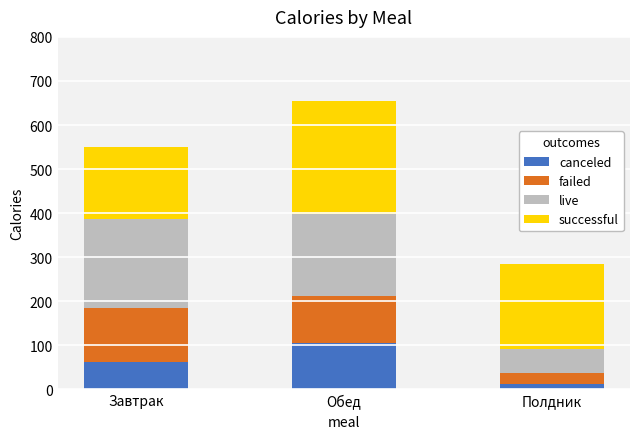

What is the difference between the maximum and minimum values in the canceled series?

92.3